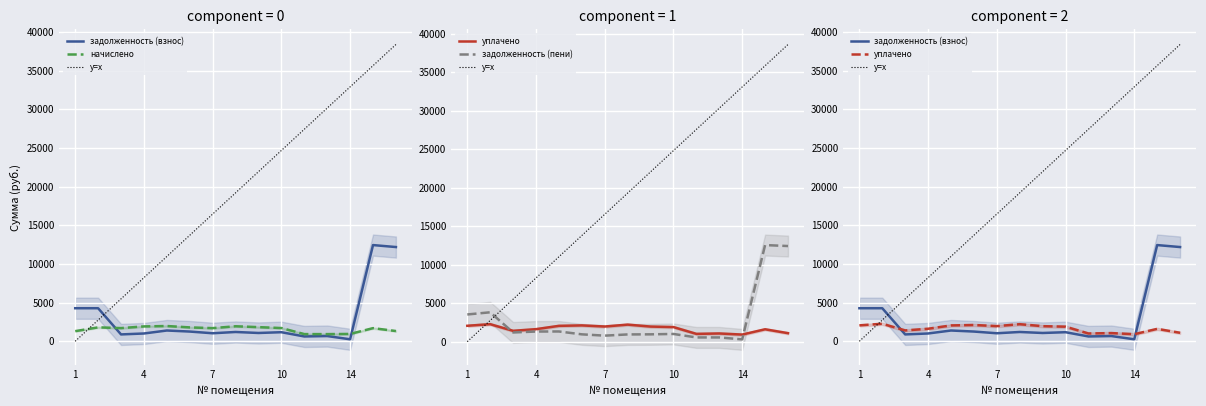

Which series ends up on top after the final intersection of уплачено and y=x?

y=x